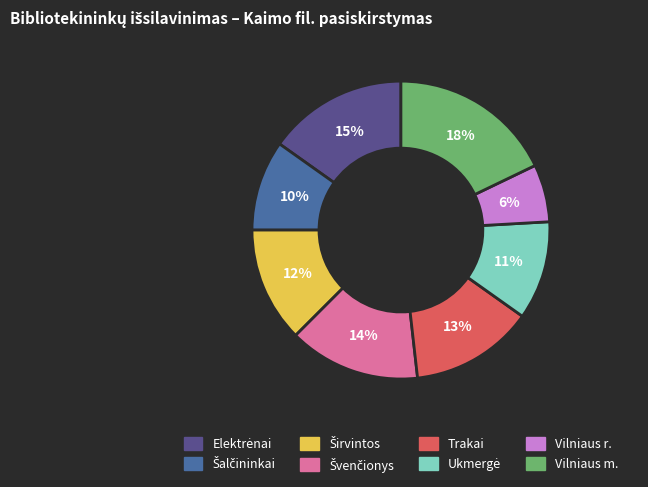

Is Vilniaus m. the majority of the pie?

No